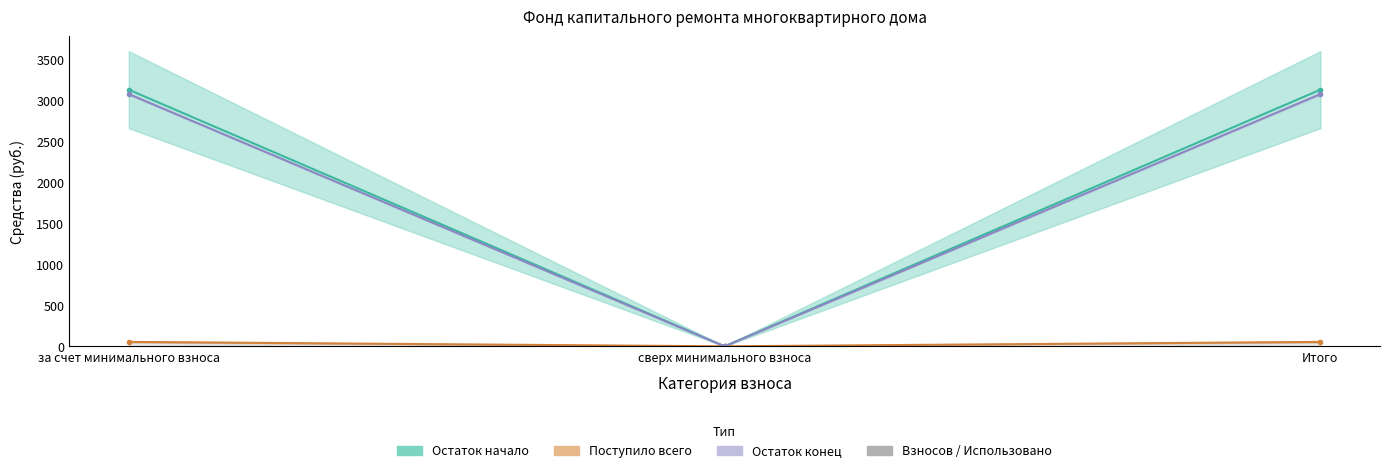

Rank the categories by Поступило всего value from lowest to highest.

сверх минимального взноса, за счет минимального взноса, Итого